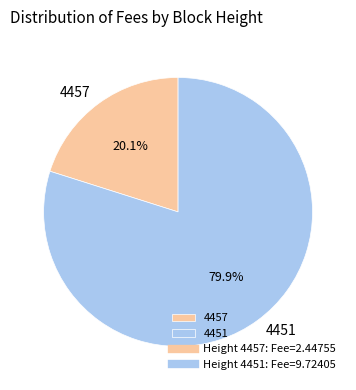

Approximately how many times larger is the value at 4451 compared to 4457?

4.0